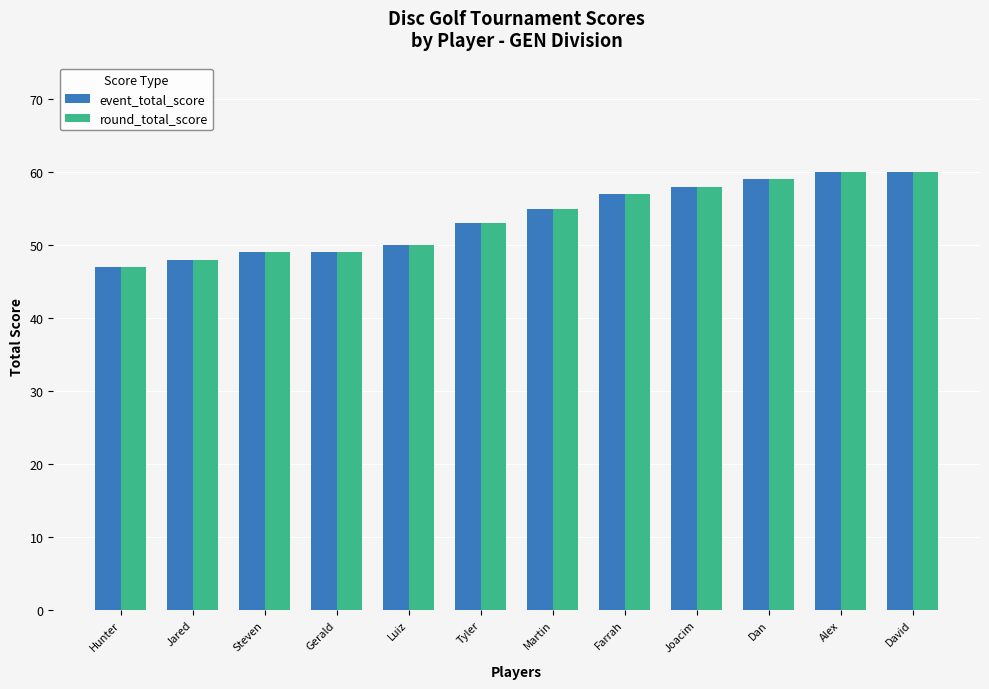

What is the smallest value displayed?

47